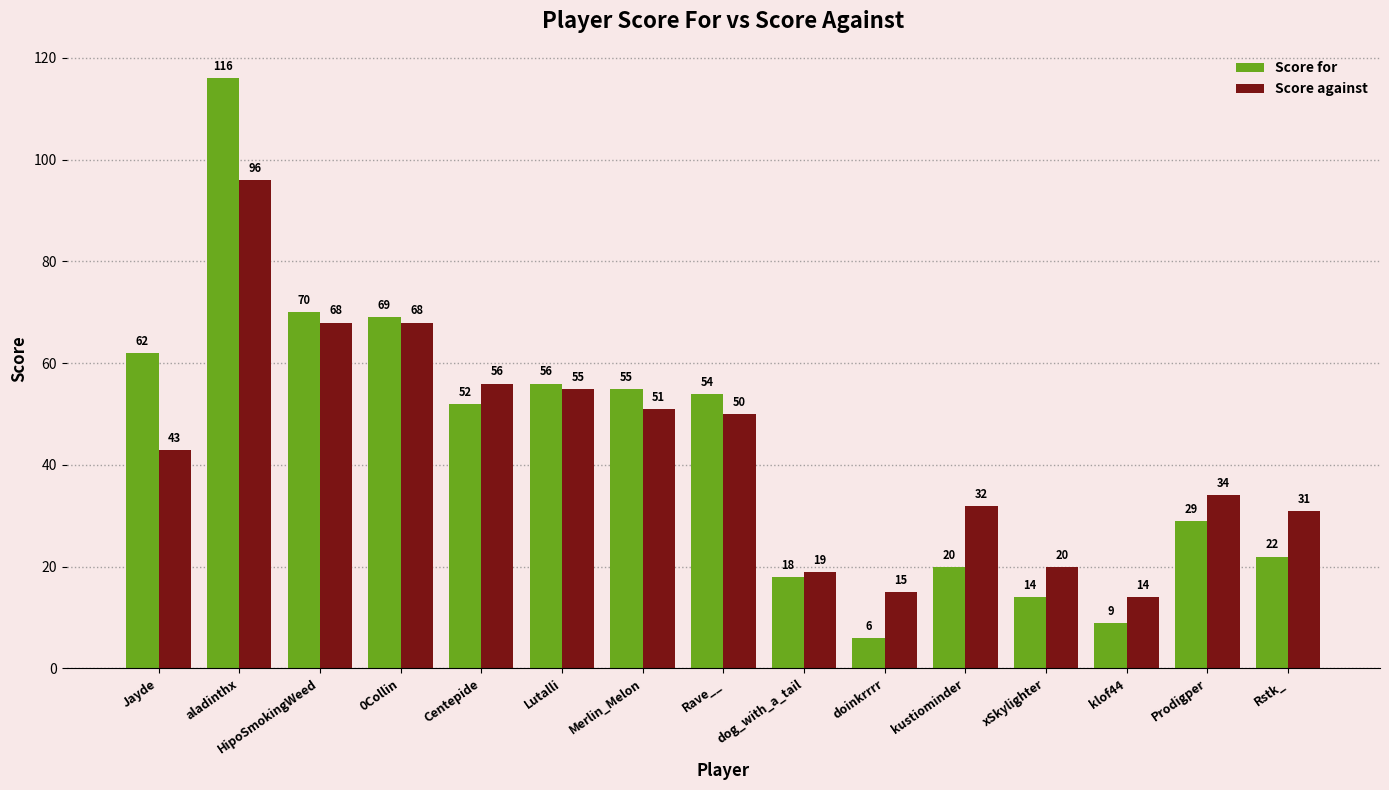

Reading left to right, extract all data points from this chart.

Score for: 62	116	70	69	52	56	55	54	18	6	20	14	9	29	22
Score against: 43	96	68	68	56	55	51	50	19	15	32	20	14	34	31